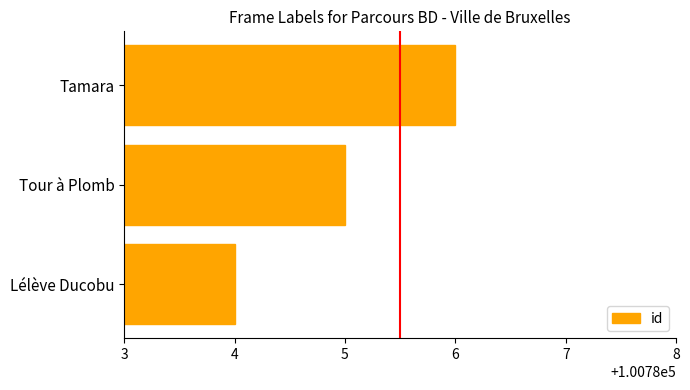

What is the difference between the maximum and minimum values?

2